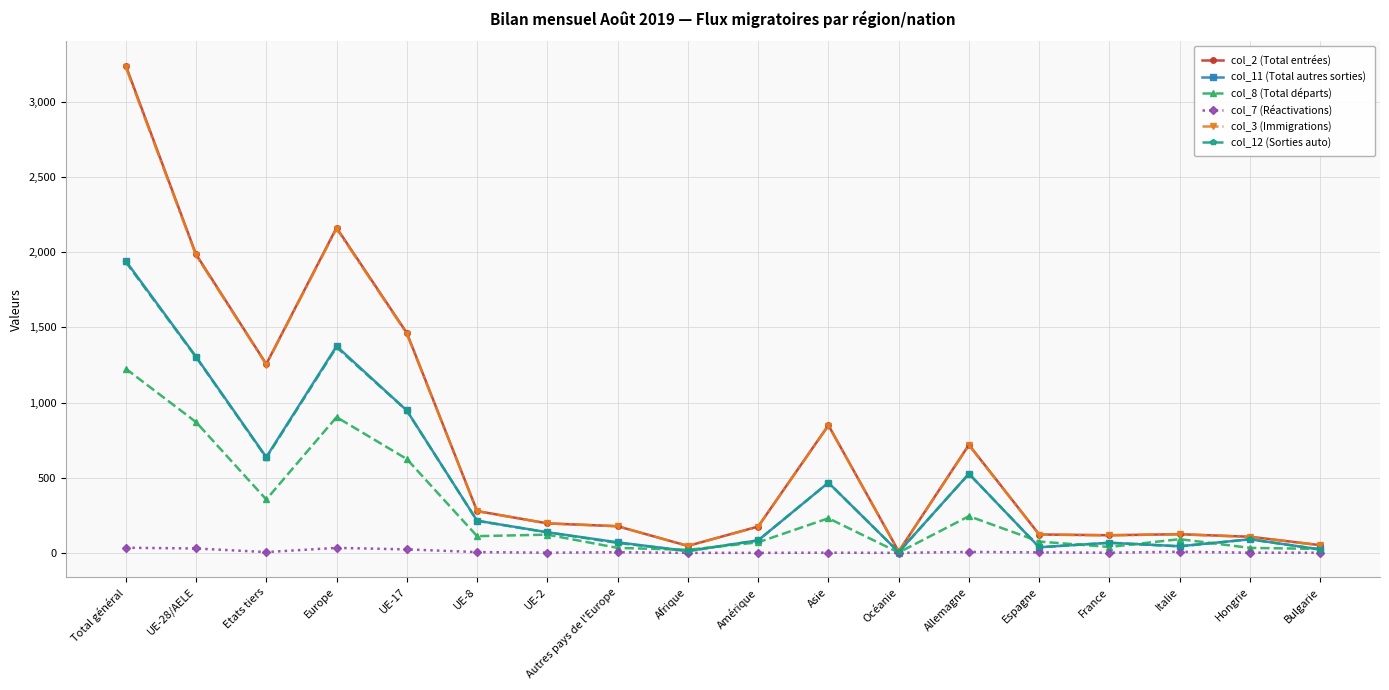

What is the value of the col_12 (Sorties auto) point at the 14th from the left?

37